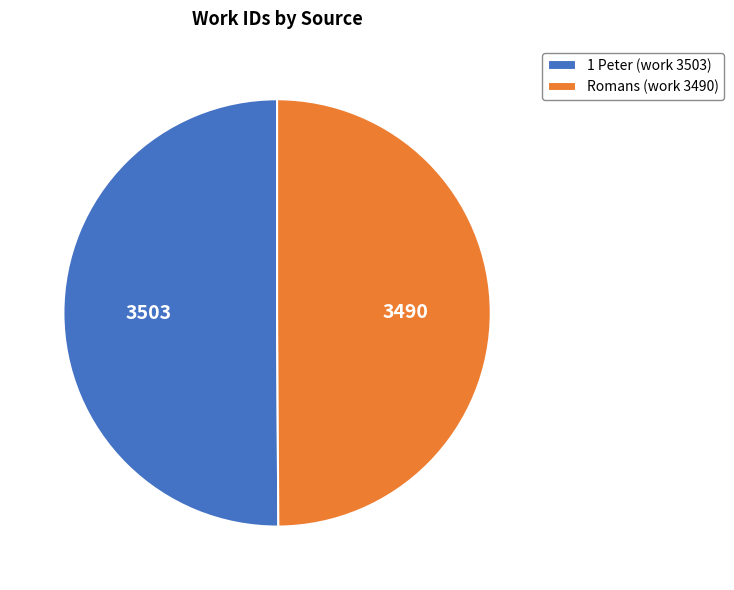

Is it true that Romans (work 3490) is 50% of the pie?

True